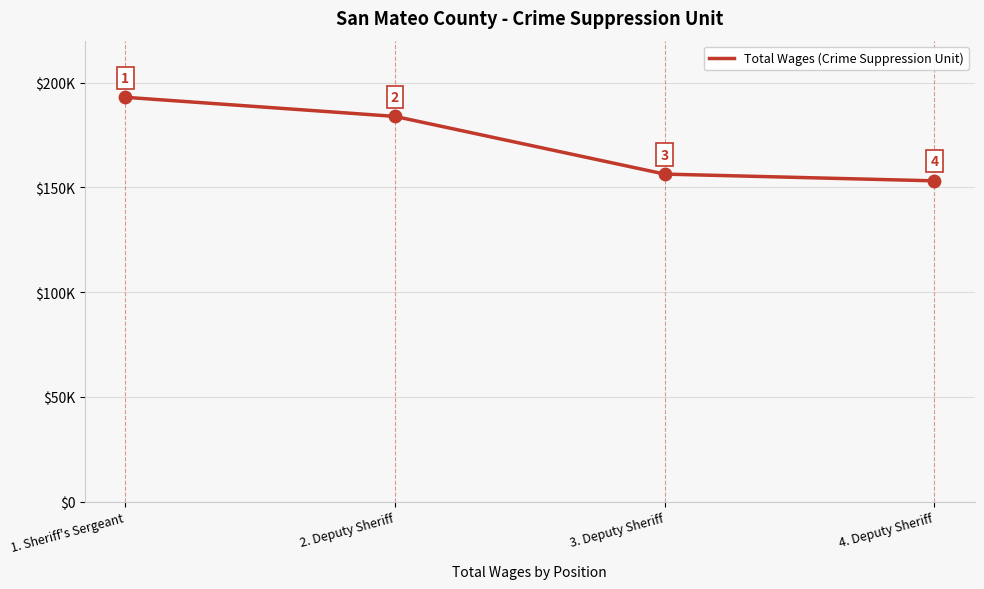

Approximately how many times larger is the value at 3. Deputy Sheriff compared to 4. Deputy Sheriff?

1.0